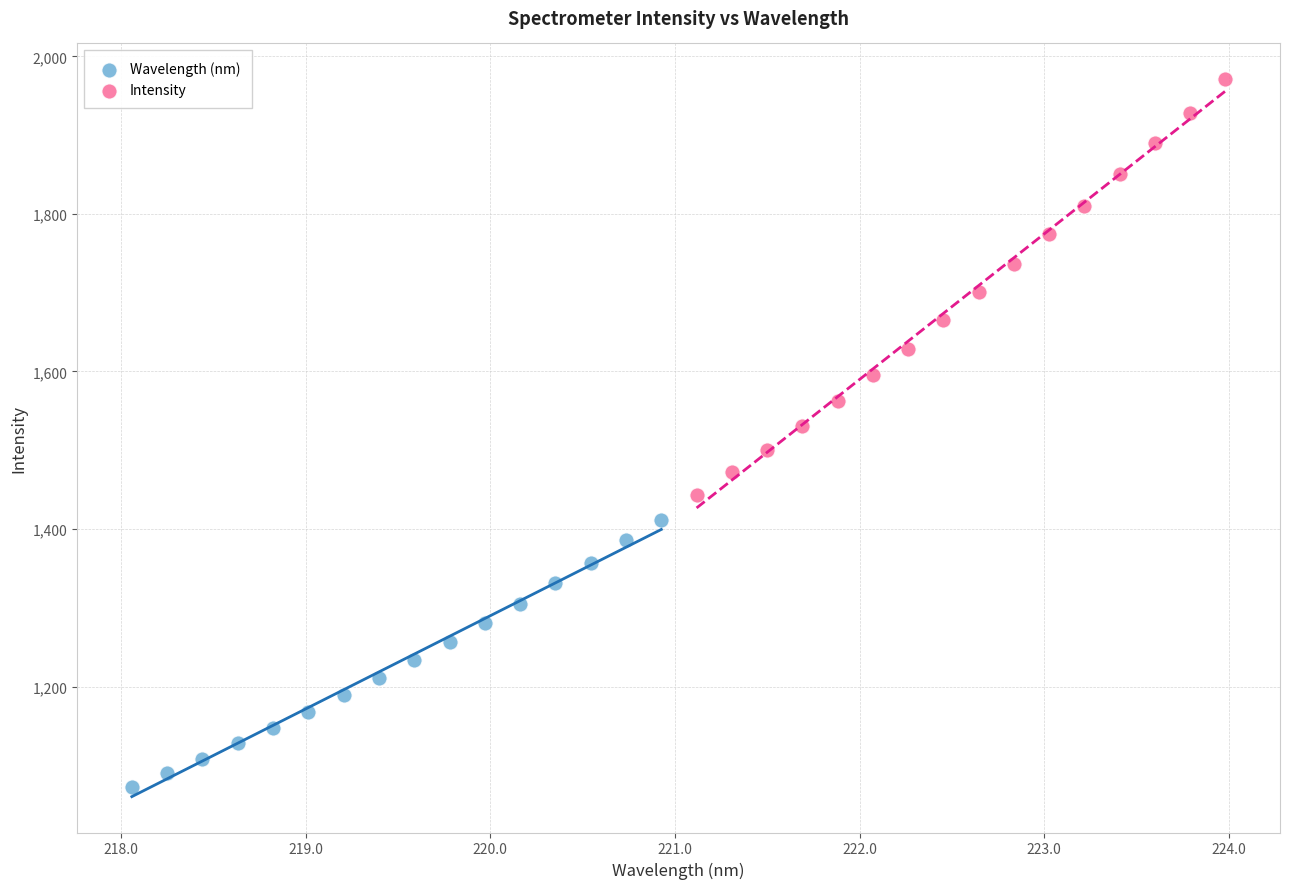

Which series has the widest spread of Y values?

Intensity